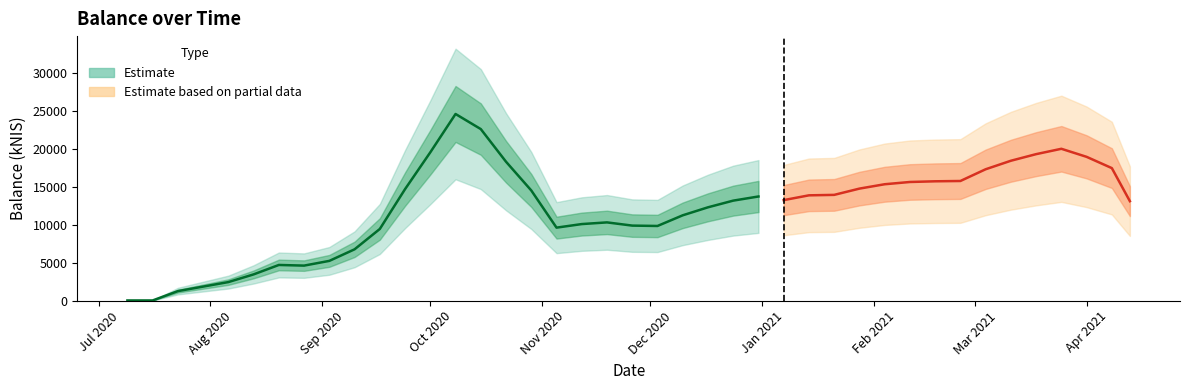

The chart shows a value of 15239.1 at 2020-12-17. True or false?

True